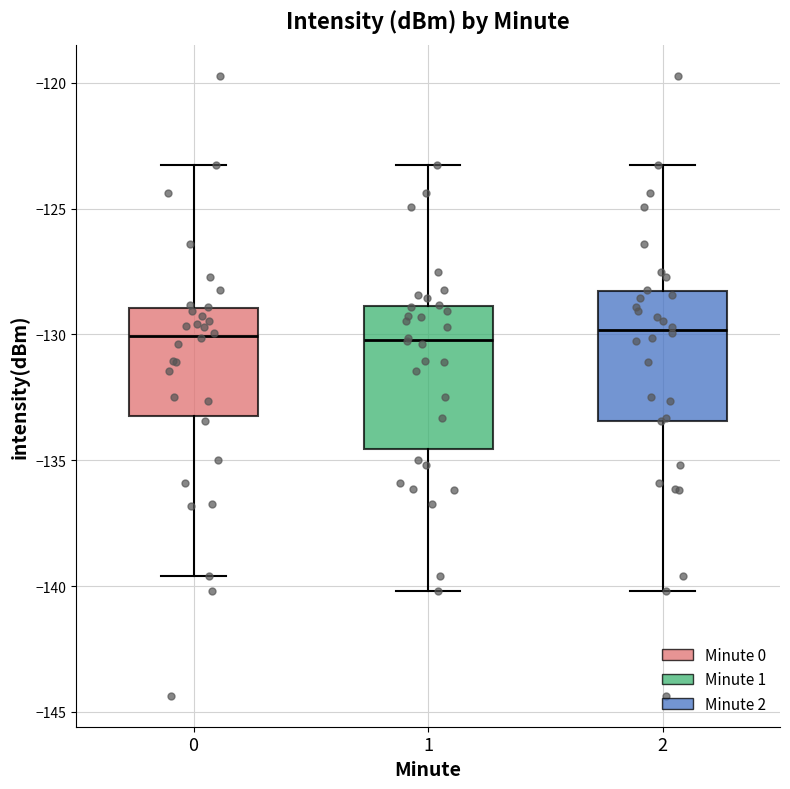

Comparing the boxes themselves (not the whiskers), which one is the tallest?

1